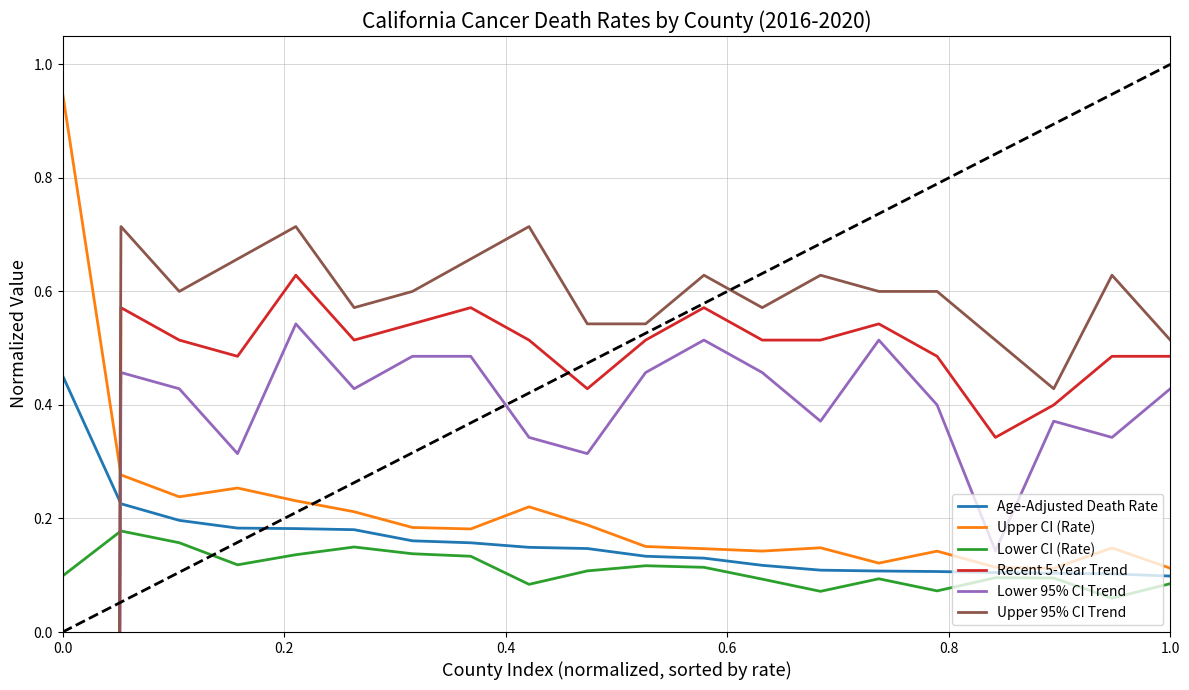

Reading right to left, transcribe all the data shown in this chart.

Age-Adjusted Death Rate: 0.1	0.1	0.1	0.1	0.1	0.1	0.1	0.1	0.1	0.1	0.1	0.1	0.2	0.2	0.2	0.2	0.2	0.2	0.2	0.5
Upper CI (Rate): 0.1	0.1	0.1	0.1	0.1	0.1	0.1	0.1	0.1	0.2	0.2	0.2	0.2	0.2	0.2	0.2	0.3	0.2	0.3	0.9
Lower CI (Rate): 0.1	0.1	0.1	0.1	0.1	0.1	0.1	0.1	0.1	0.1	0.1	0.1	0.1	0.1	0.1	0.1	0.1	0.2	0.2	0.1
Recent 5-Year Trend: 0.5	0.5	0.4	0.3	0.5	0.5	0.5	0.5	0.6	0.5	0.4	0.5	0.6	0.5	0.5	0.6	0.5	0.5	0.6	-27.4
Lower 95% CI Trend: 0.4	0.3	0.4	0.1	0.4	0.5	0.4	0.5	0.5	0.5	0.3	0.3	0.5	0.5	0.4	0.5	0.3	0.4	0.5	-27.4
Upper 95% CI Trend: 0.5	0.6	0.4	0.5	0.6	0.6	0.6	0.6	0.6	0.5	0.5	0.7	0.7	0.6	0.6	0.7	0.7	0.6	0.7	-27.4